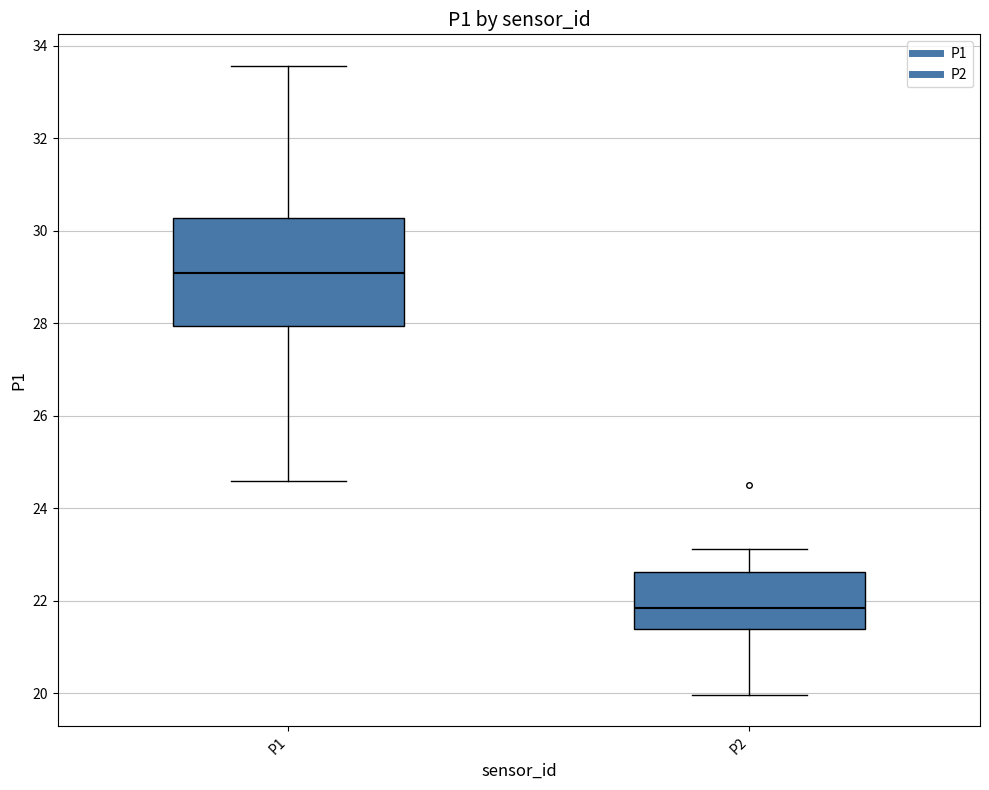

Reading left to right, transcribe this box plot: for each box, give where its median line is, the range the box spans, and where its two whiskers end, as read against the y-axis. The values are not printed on the chart, so give them approximately, as read against the axis.

P1: median 29.0, box 28.0 to 30.2, whiskers 24.6 to 33.6
P2: median 21.8, box 21.4 to 22.6, whiskers 20.0 to 23.2